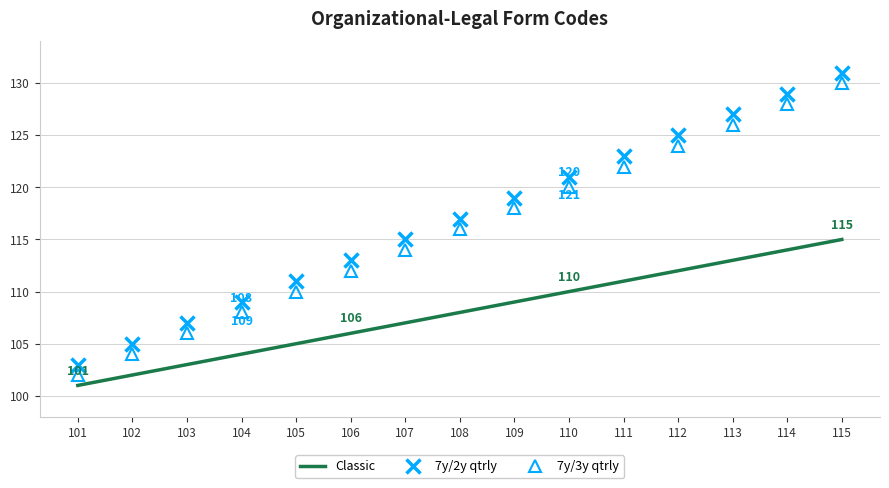

Is the value of Classic at 109 greater than the value of 7y/2y qtrly at 114?

No